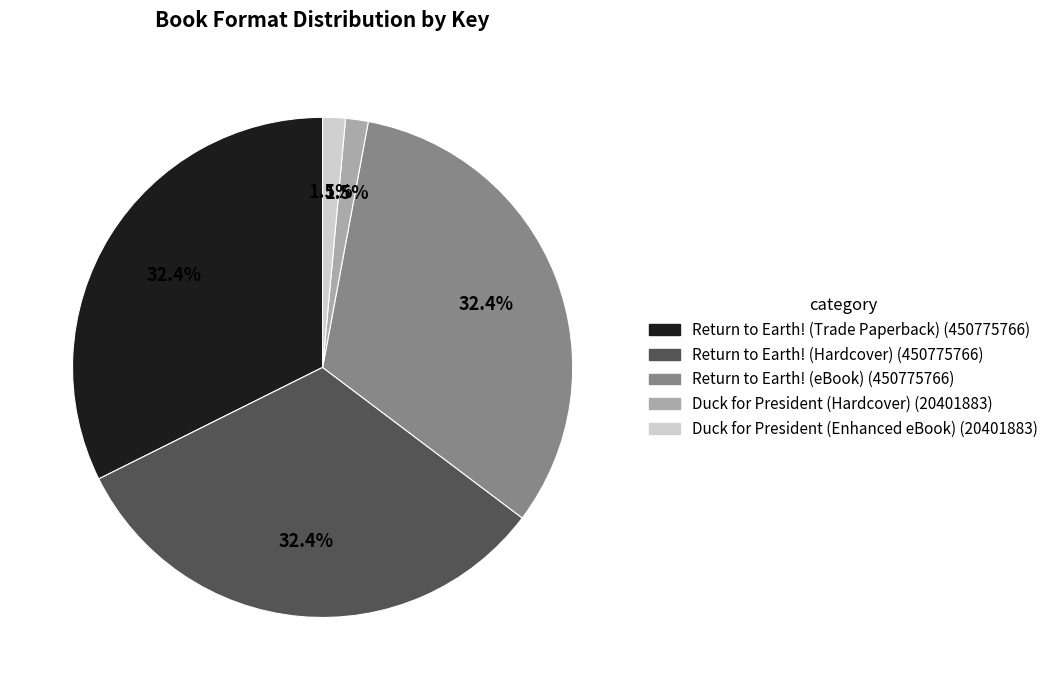

To the nearest percent, what percentage of the pie is Return to Earth! (Trade Paperback)?

32%